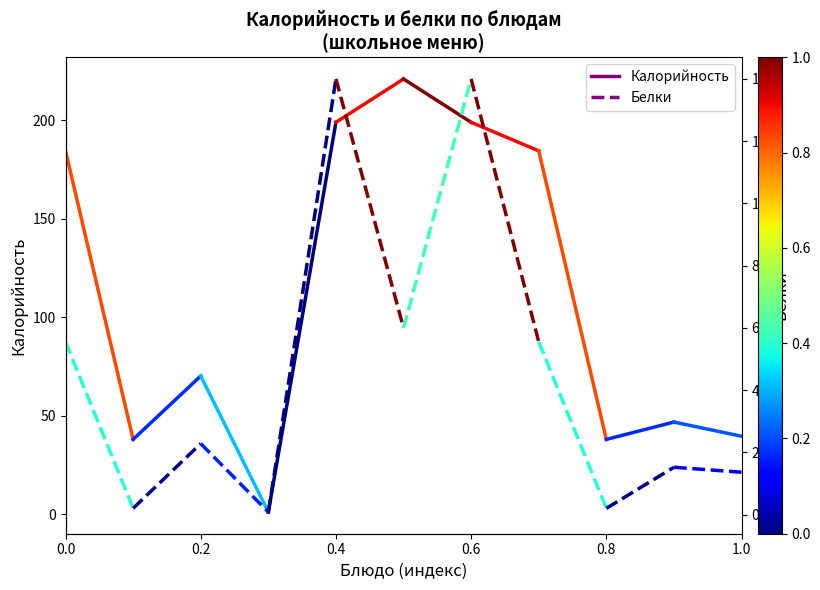

What is the value of the Белки point at the 2nd from the left?

0.2